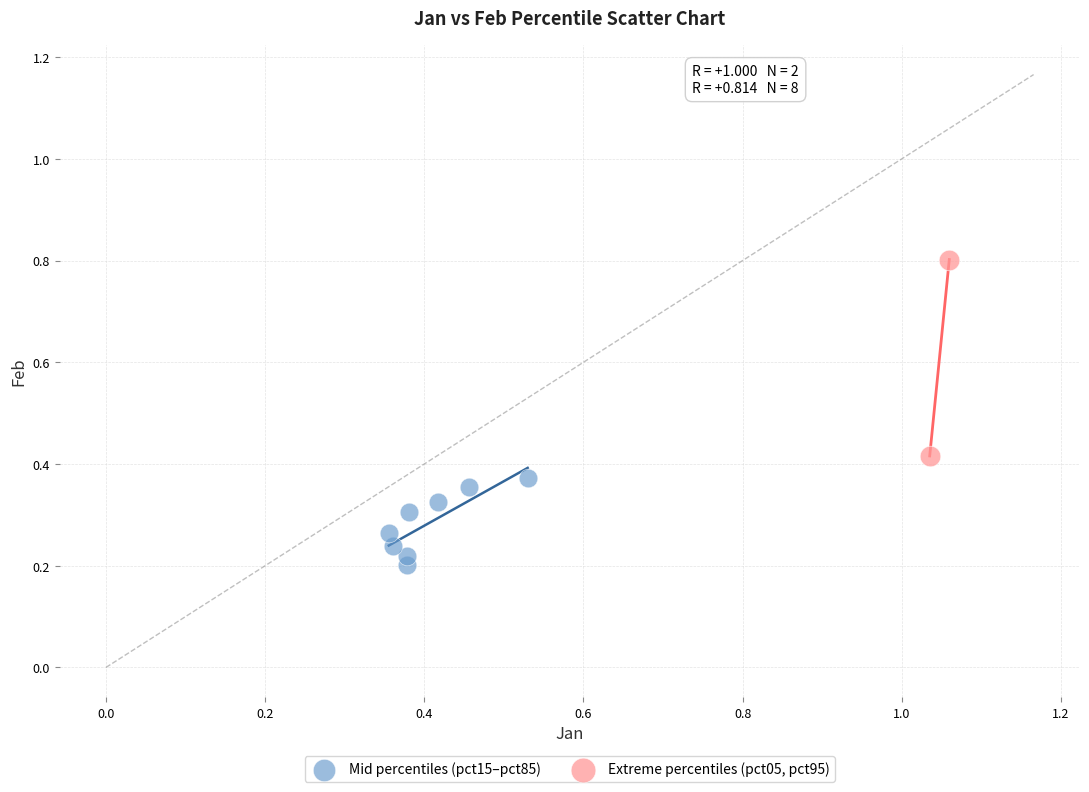

What are all the series names shown in the legend?

Mid percentiles (pct15–pct85), Extreme percentiles (pct05, pct95)